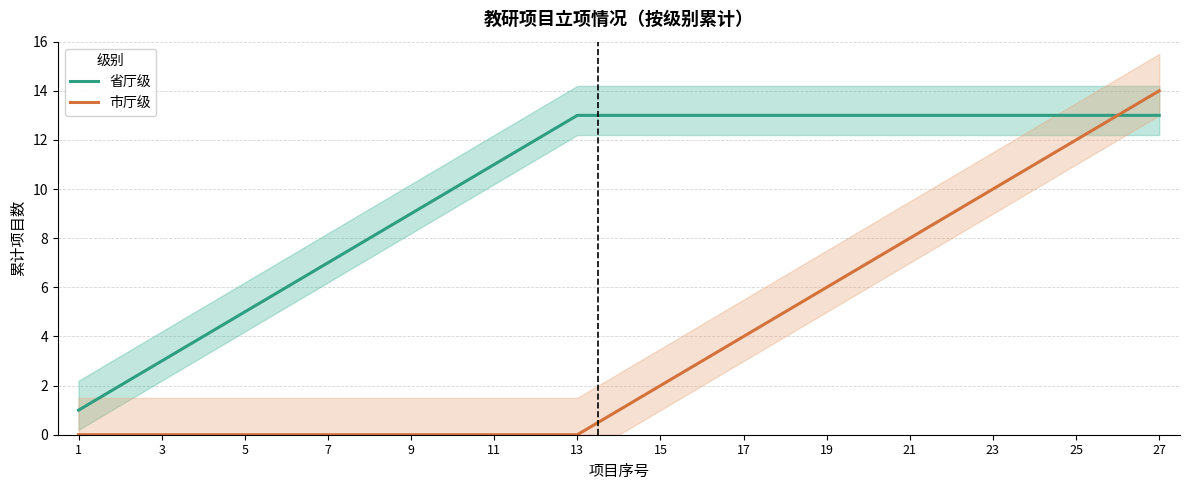

Is this an area chart (filled region under the line)?

No